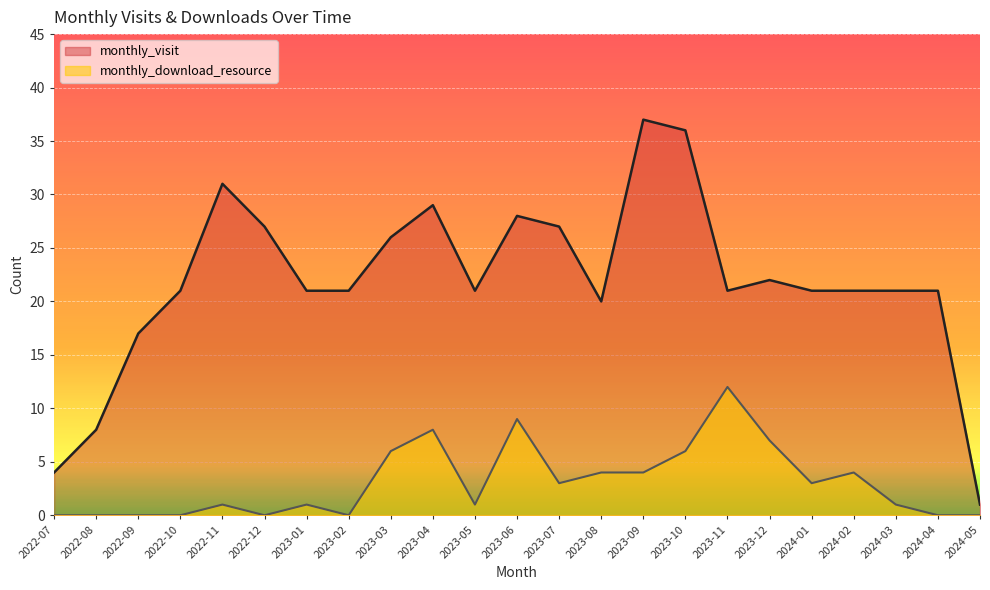

How many series are shown in this chart?

2